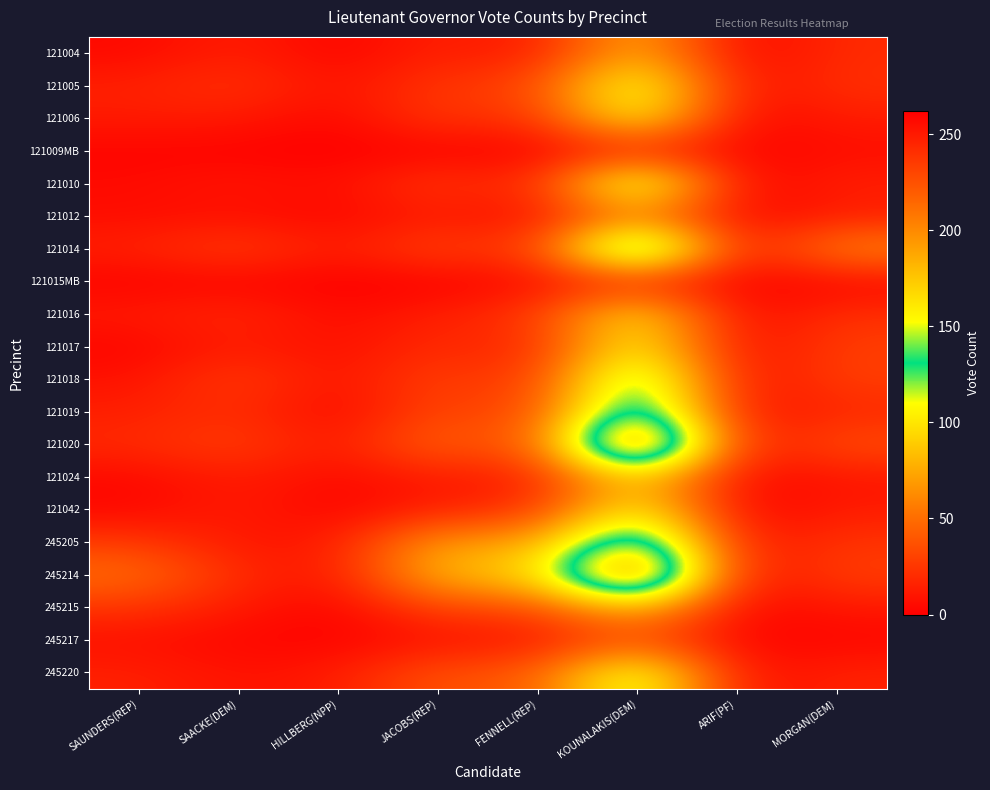

At ARIF(PF), list the series in order from smallest to largest.

121042, 121004, 121010, 121015MB, 121006, 121009MB, 121016, 245215, 245217, 121012, 121017, 121024, 121018, 121014, 245214, 245220, 121005, 121019, 245205, 121020